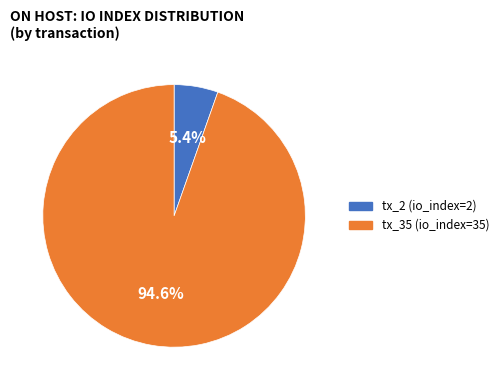

To the nearest percent, what is the combined percentage of tx_2 (io_index=2) and tx_35 (io_index=35)?

100%